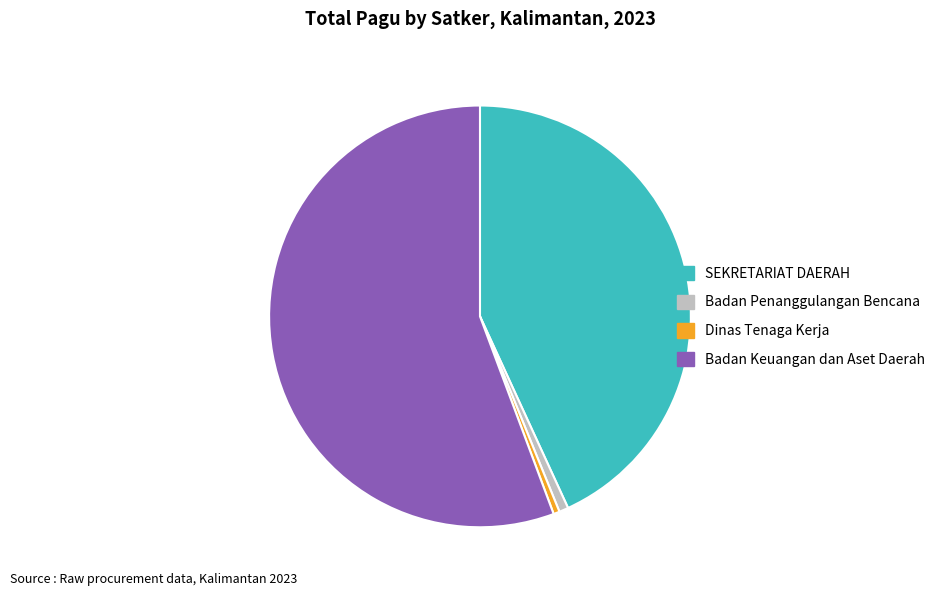

Which category accounts for the majority?

Badan Keuangan dan Aset Daerah